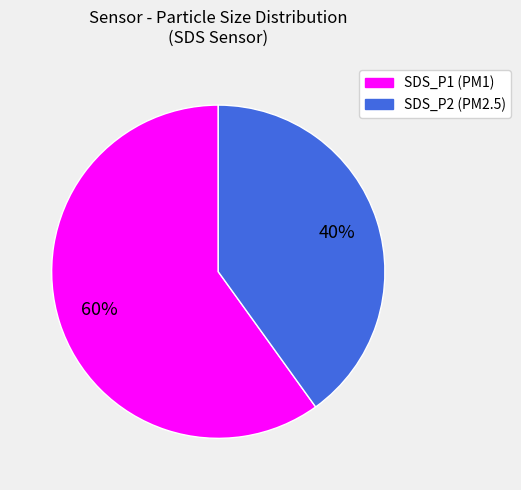

To the nearest percent, what portion does SDS_P1 represent?

60%